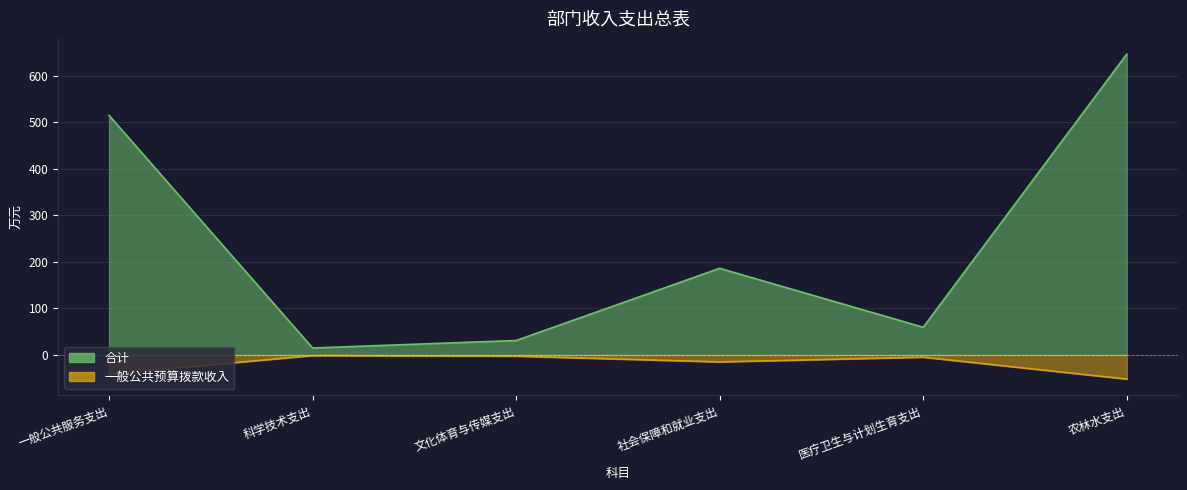

What is the label of the 4th point from the left?

社会保障和就业支出